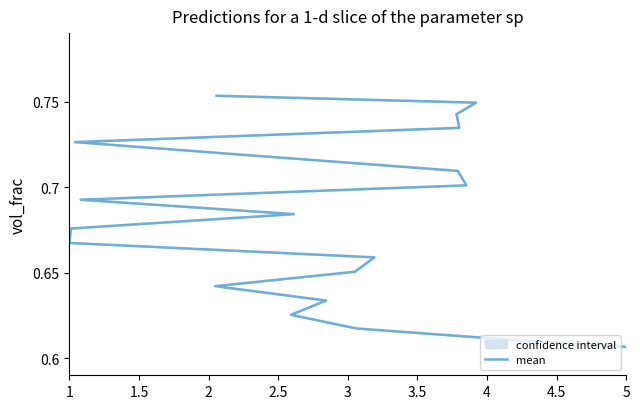

Is this an area chart (filled region under the line)?

No